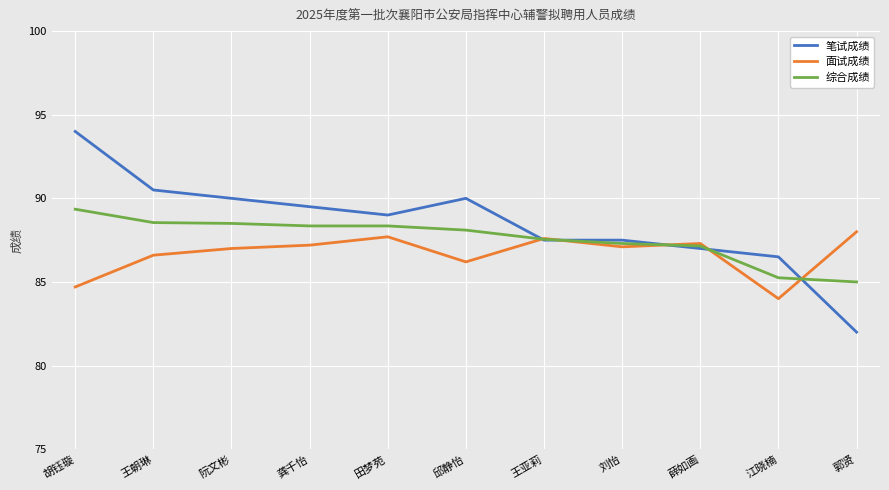

What are all the series names shown in the legend?

笔试成绩, 面试成绩, 综合成绩